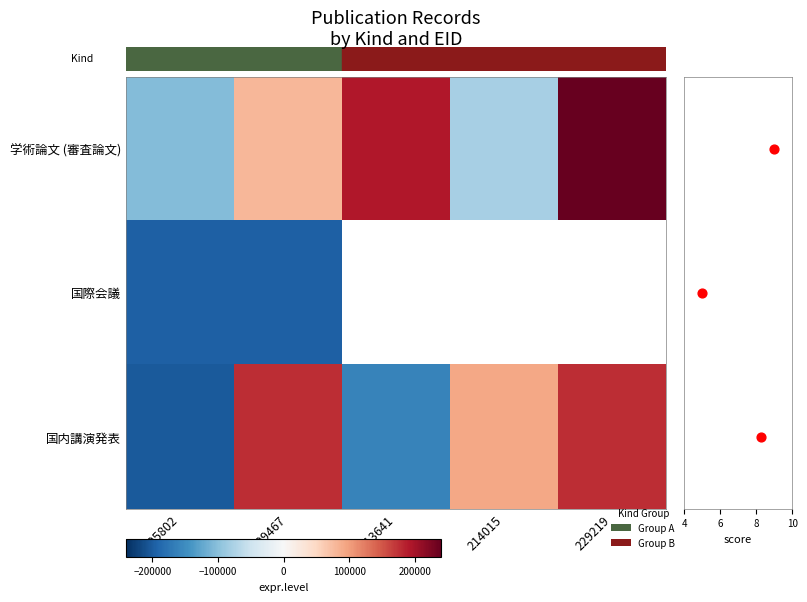

The value of 国内講演発表 at 205802 is -316106.3. True or false?

False